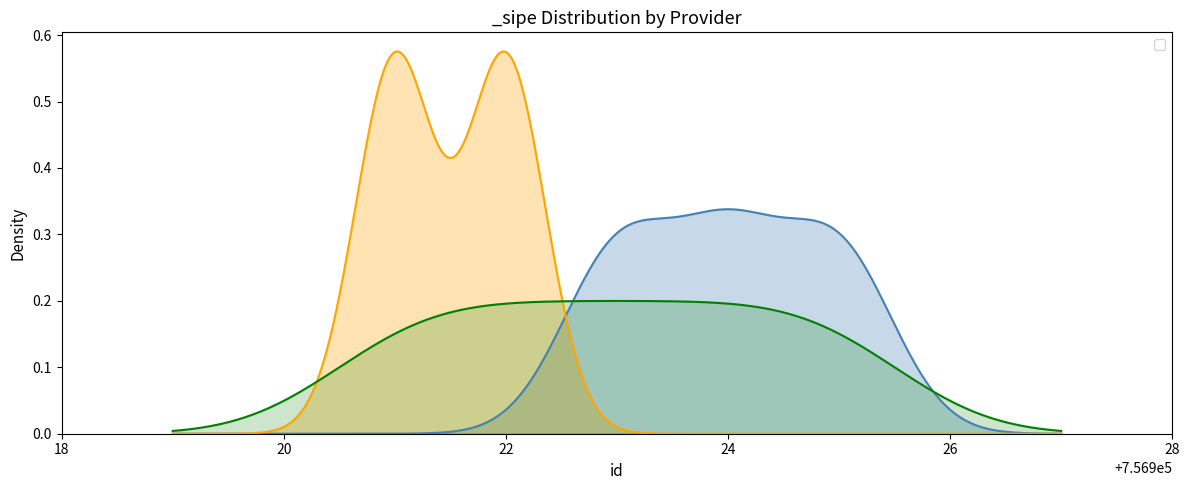

True or false: there are more than 1 points higher than both neighbors.

False